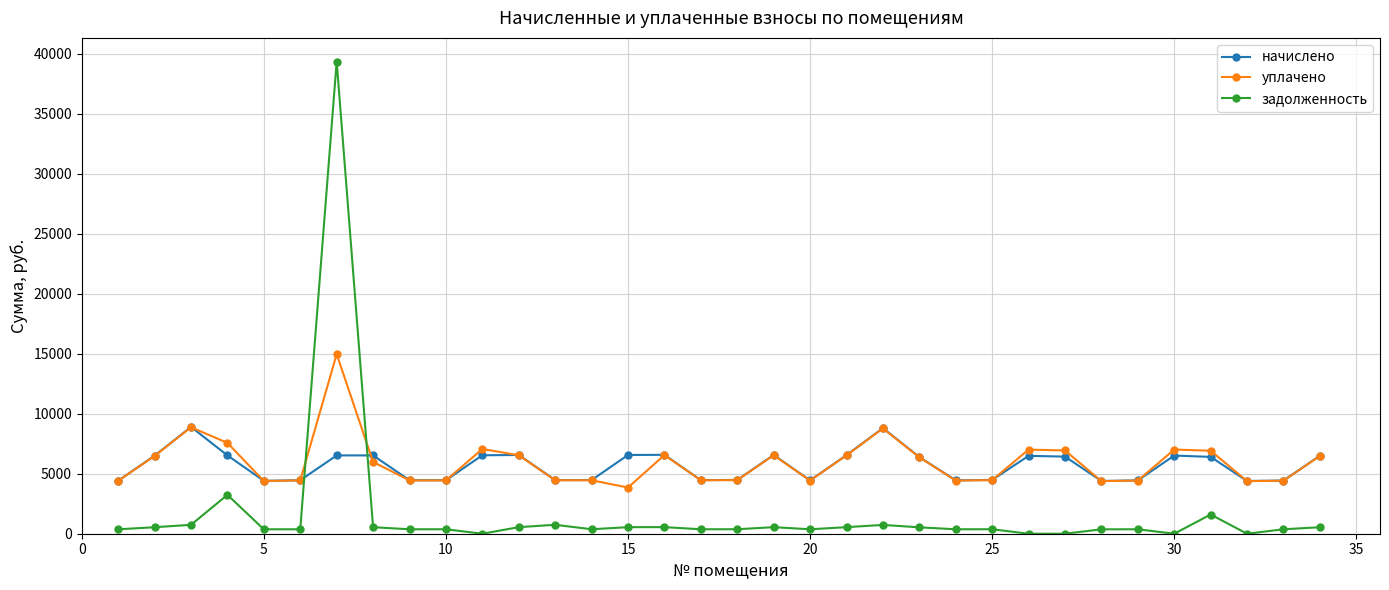

Which series has the largest range (max minus min)?

задолженность